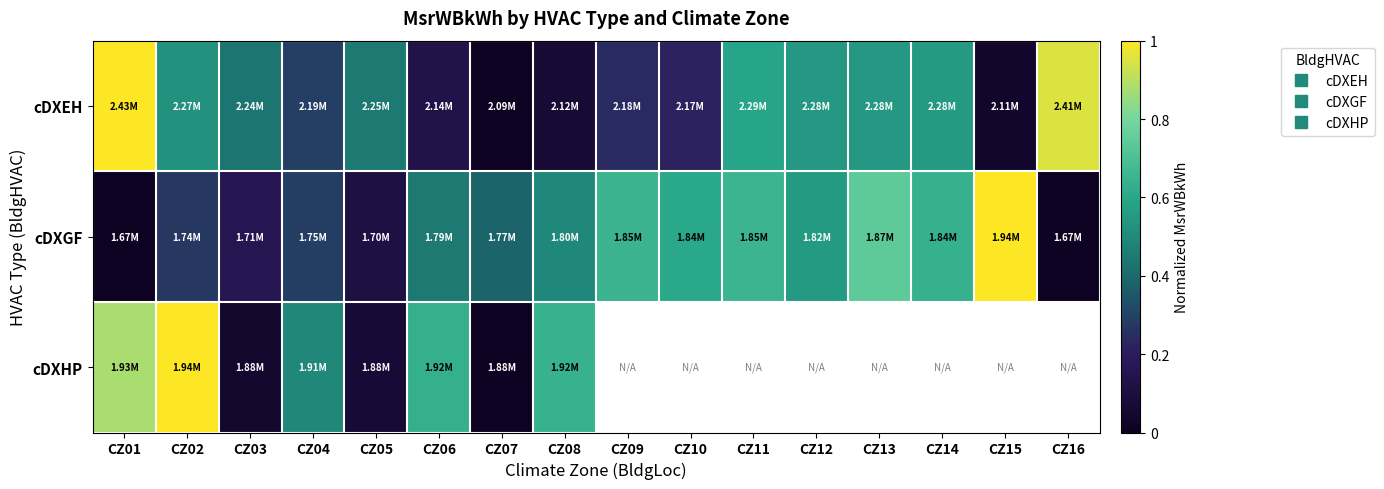

Is the value of cDXGF at CZ16 greater than the value of cDXEH at CZ15?

No